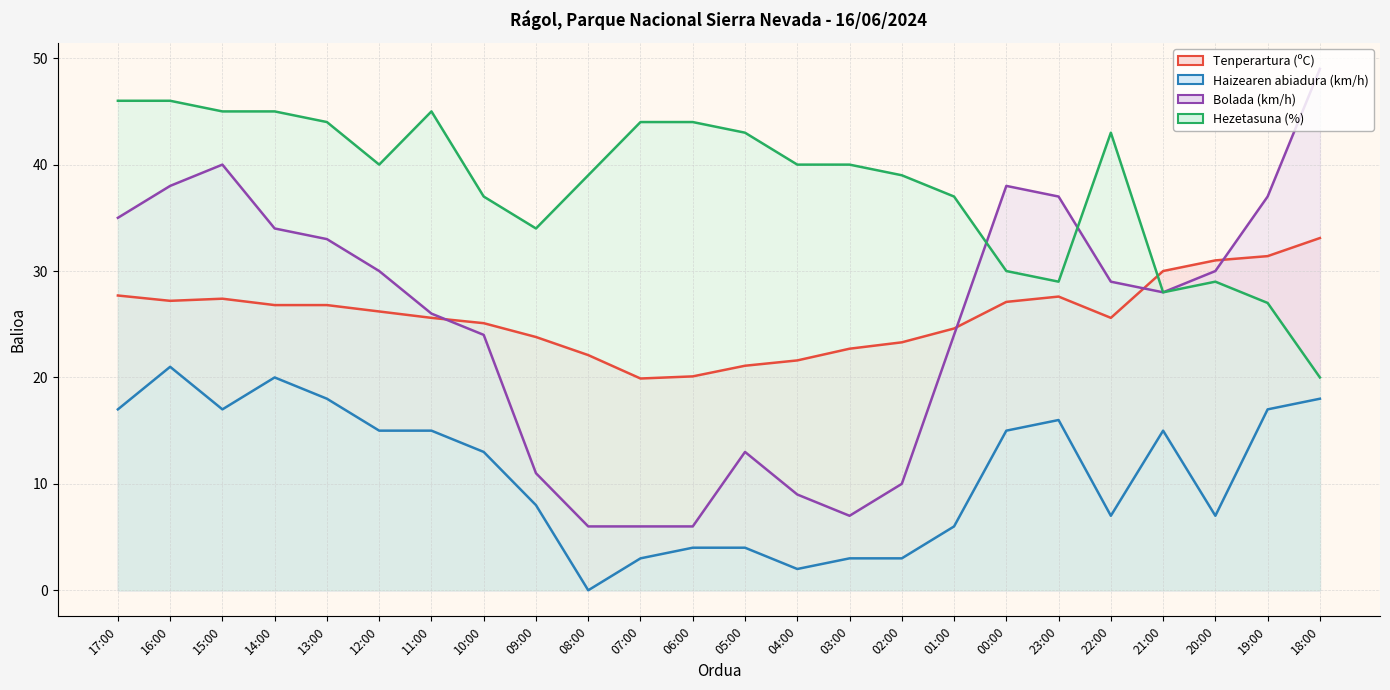

True or false: Hezetasuna (%) has a value of 65.7 at 11:00.

False